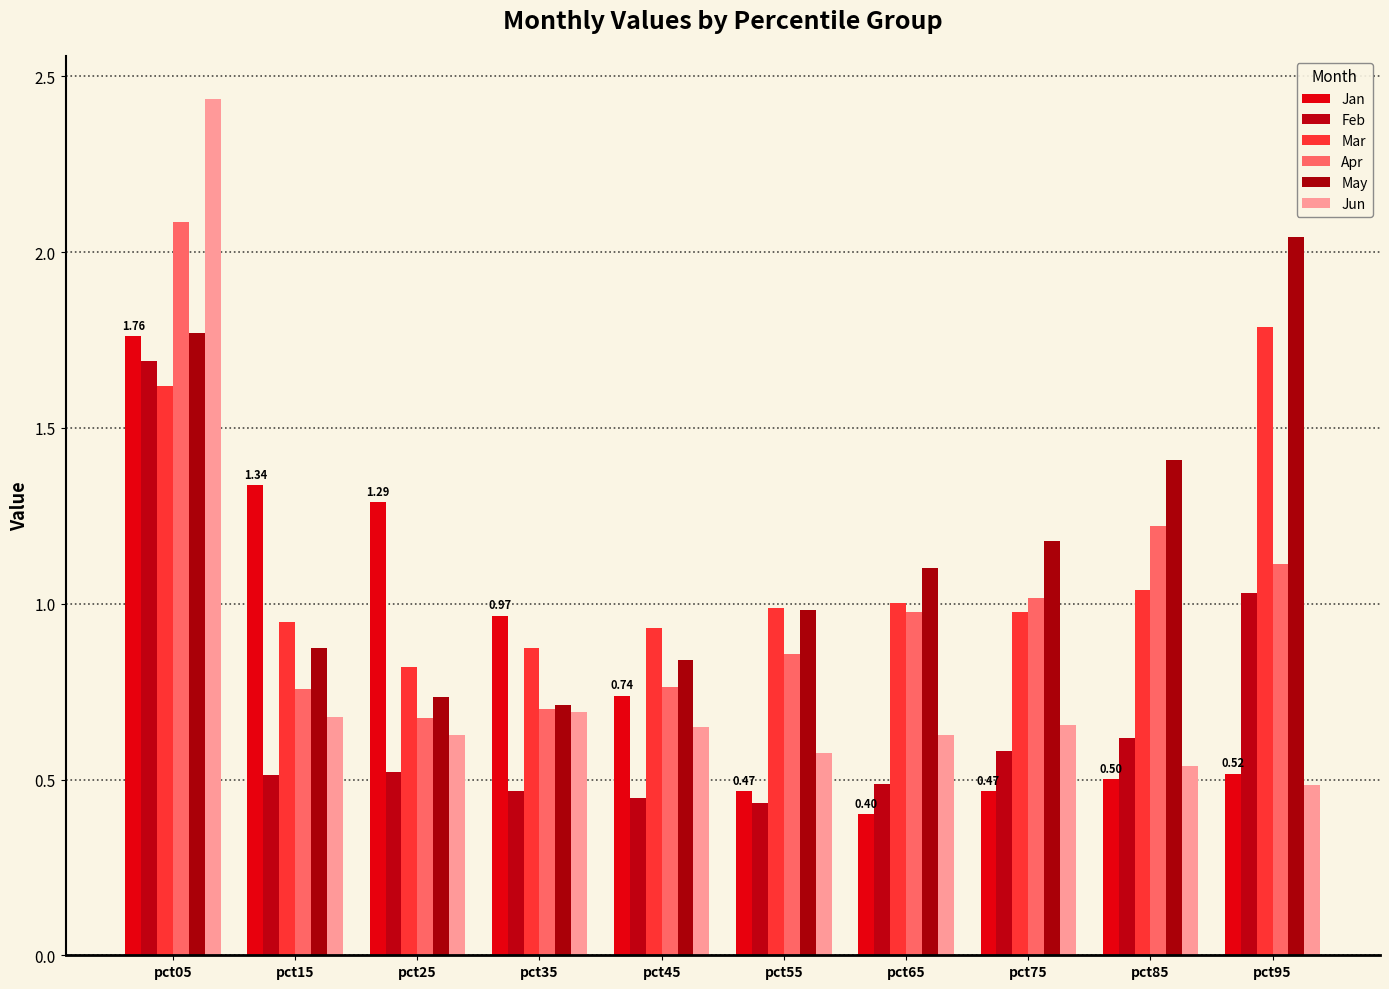

Does the chart contain any negative values?

No